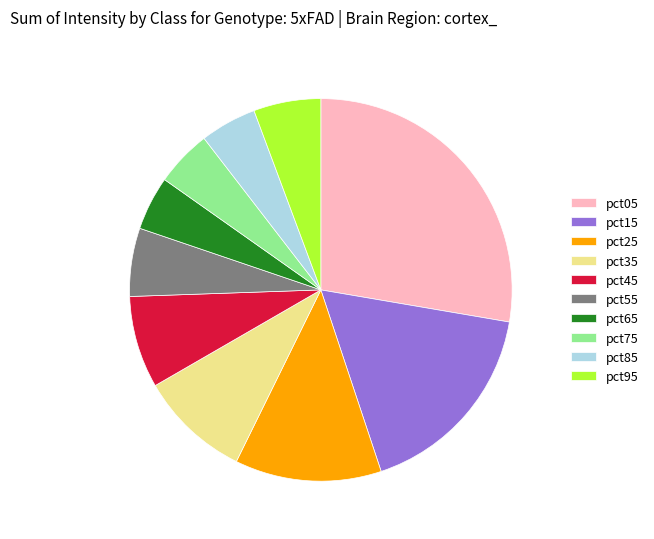

True or false: pct95 accounts for 1% of the total.

False